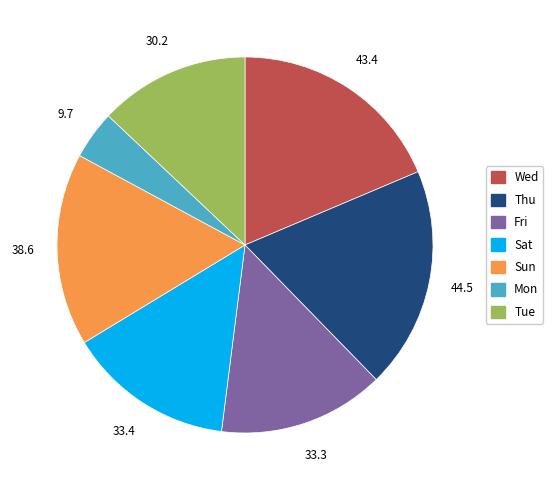

Count the number of slices in the pie.

7